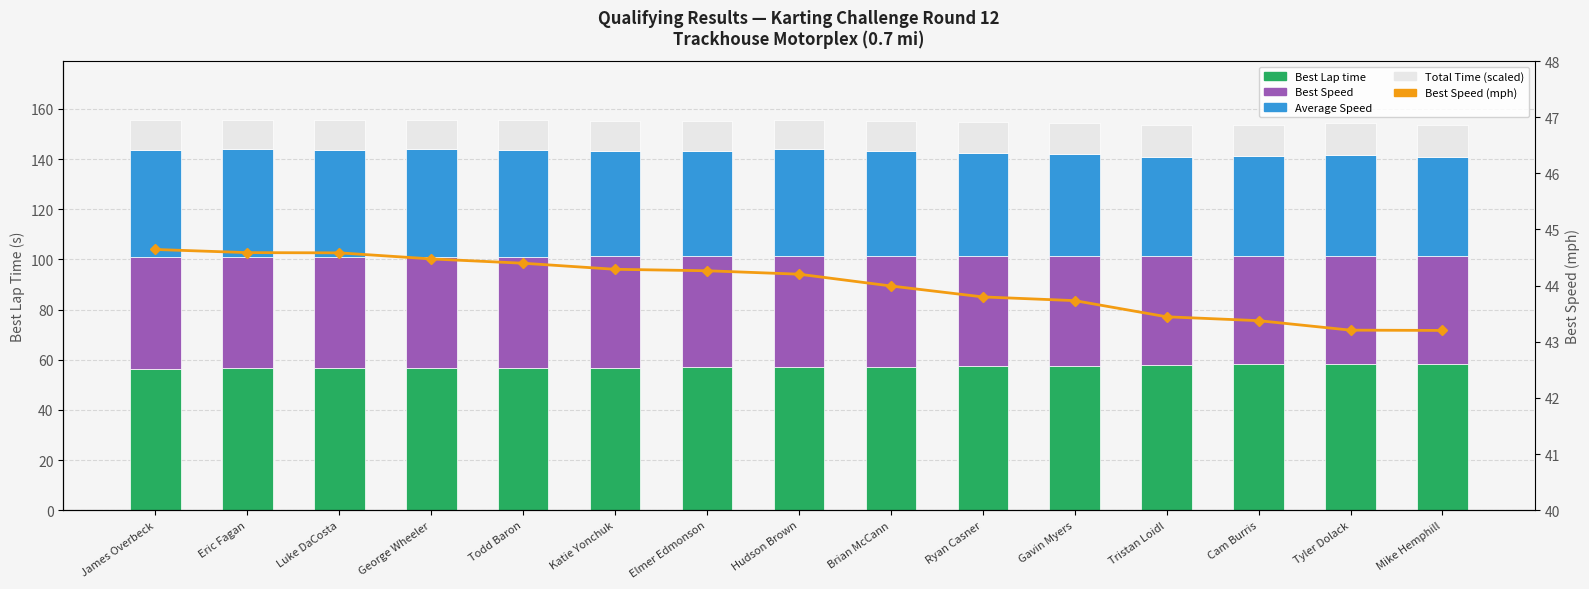

True or false: Best Speed has a value of 43.2 at Tyler Dolack.

True